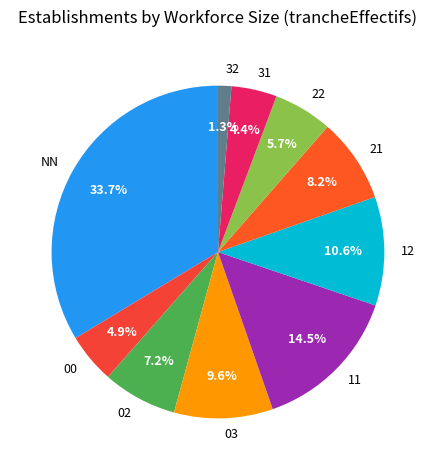

To the nearest percent, what is the difference between the NN and 32 slice percentages?

32%